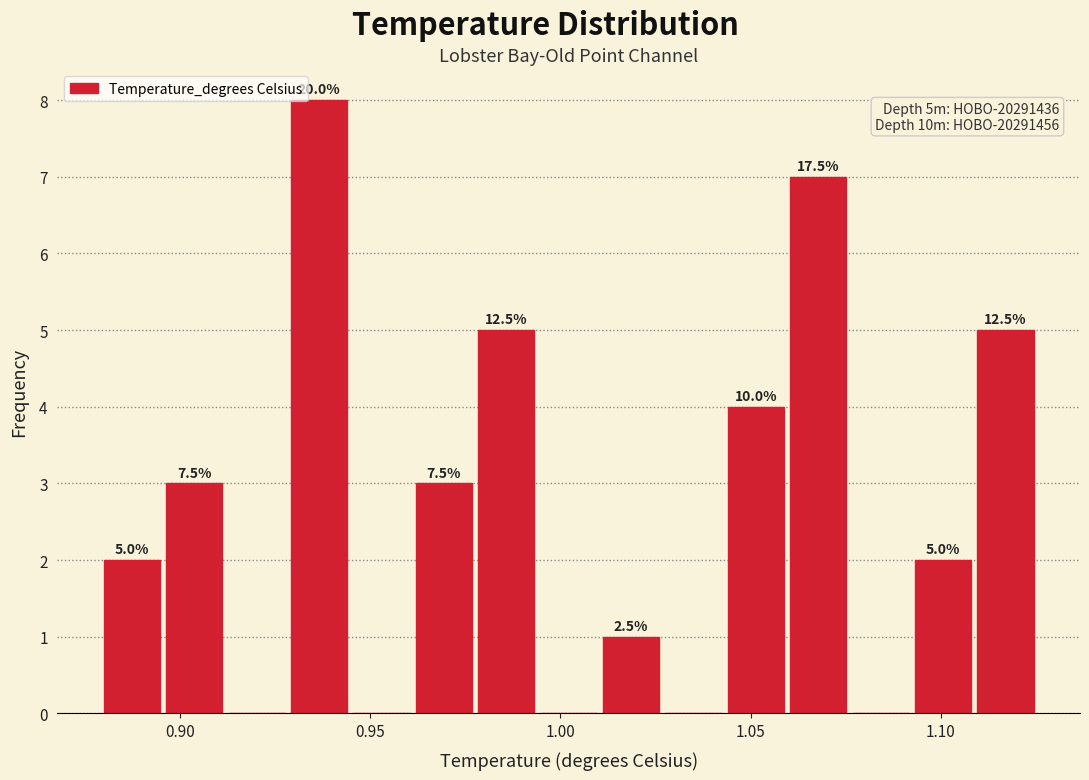

Read against the x-axis, roughly where is the centre of the tallest bar?

0.935